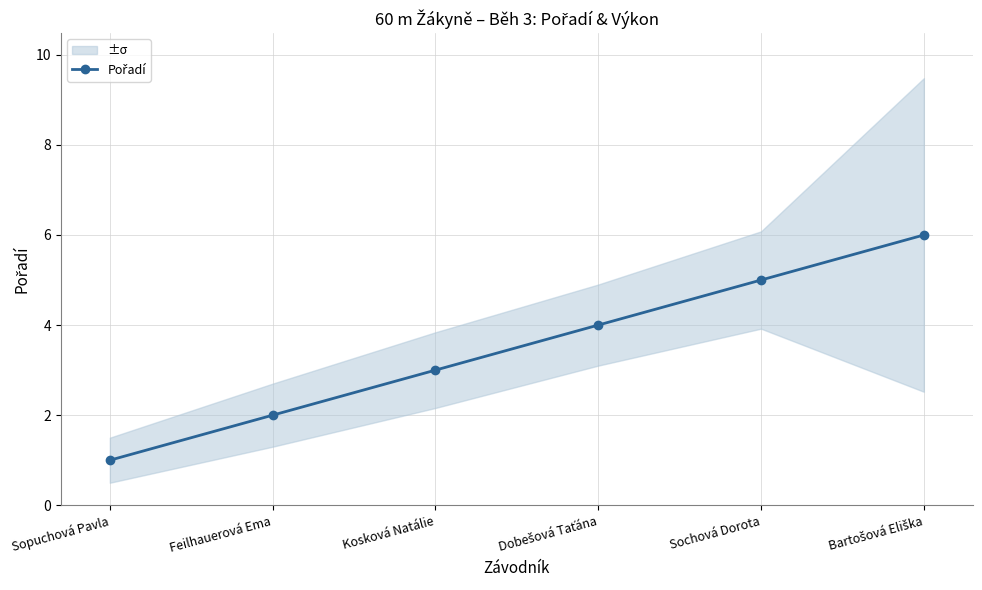

What is the approximate value at Feilhauerová Ema?

2